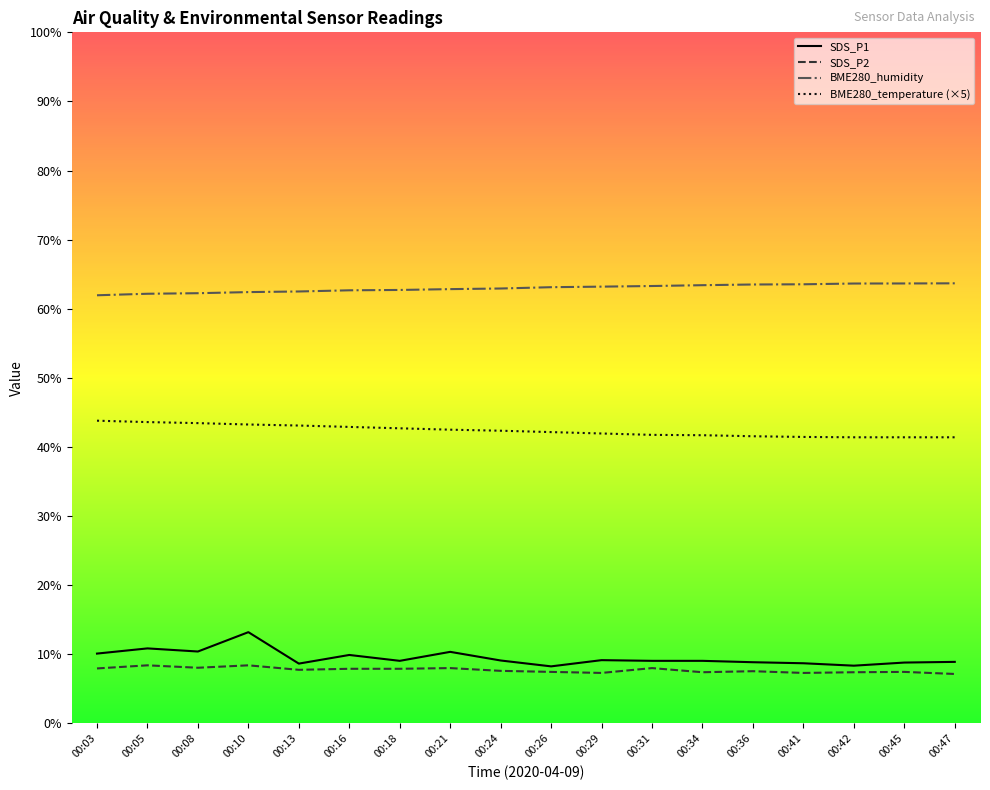

How many values in the SDS_P1 series exceed 9?

11